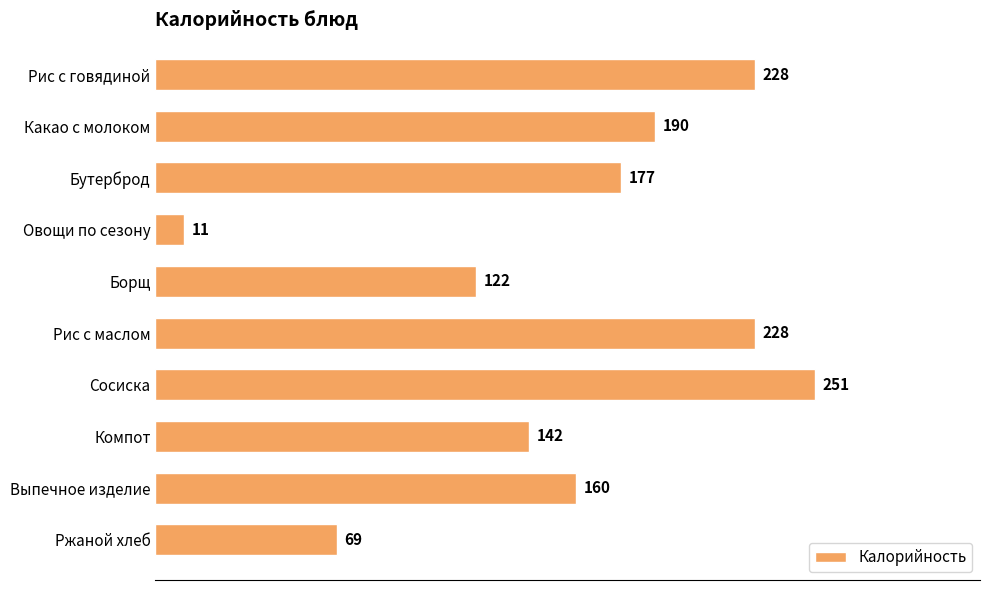

What position from the top is Рис с маслом?

6